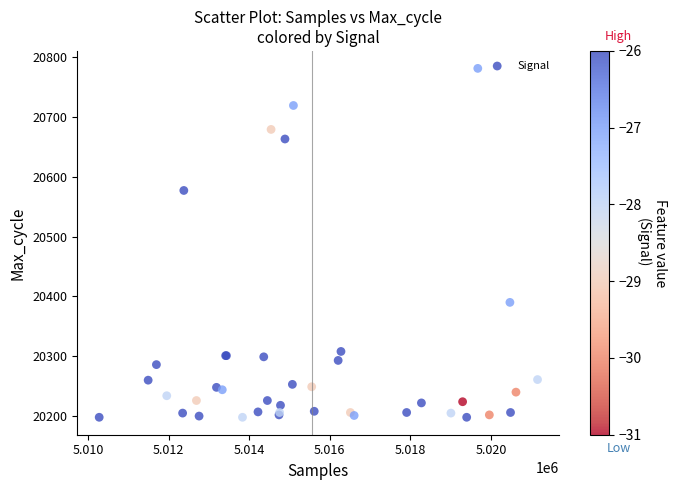

What Y value in the scatter plot is closest to 20489?

20577